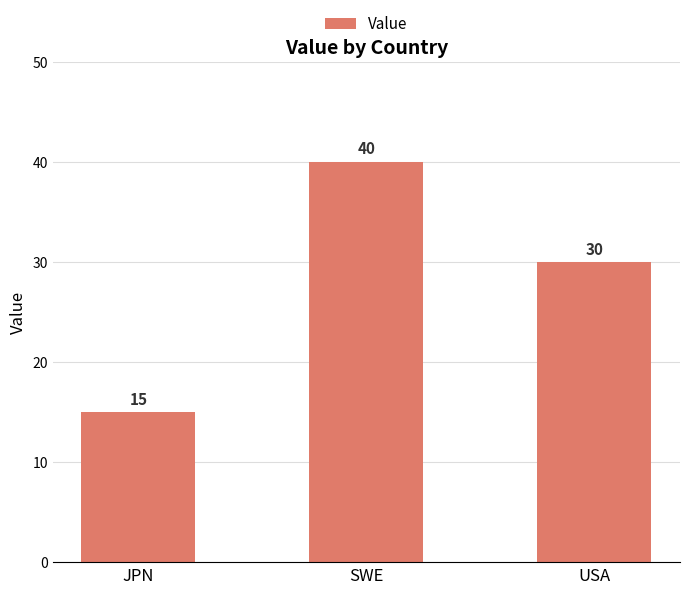

What is the greatest value displayed?

40